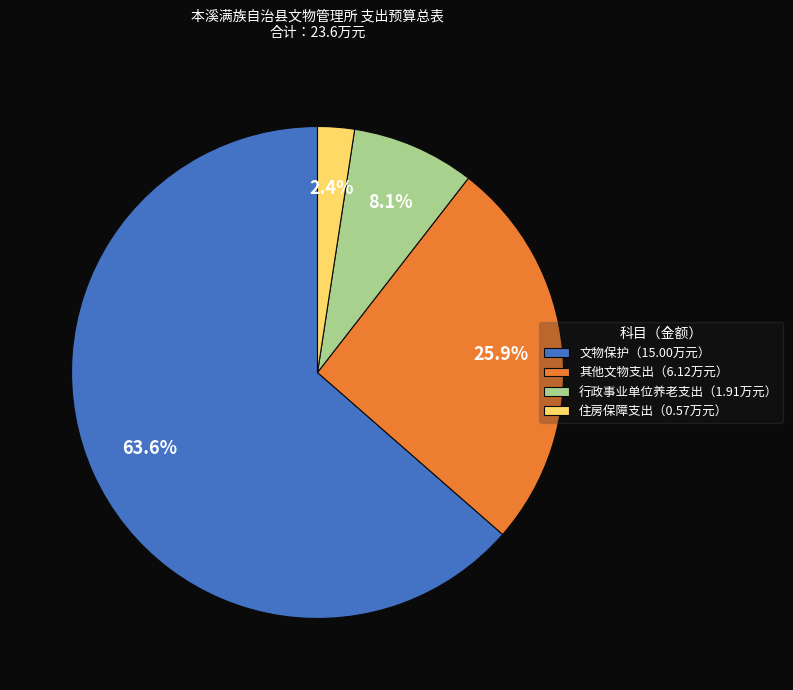

What percentage is NOT represented by 其他文物支出（6.12万元）?

74.1%